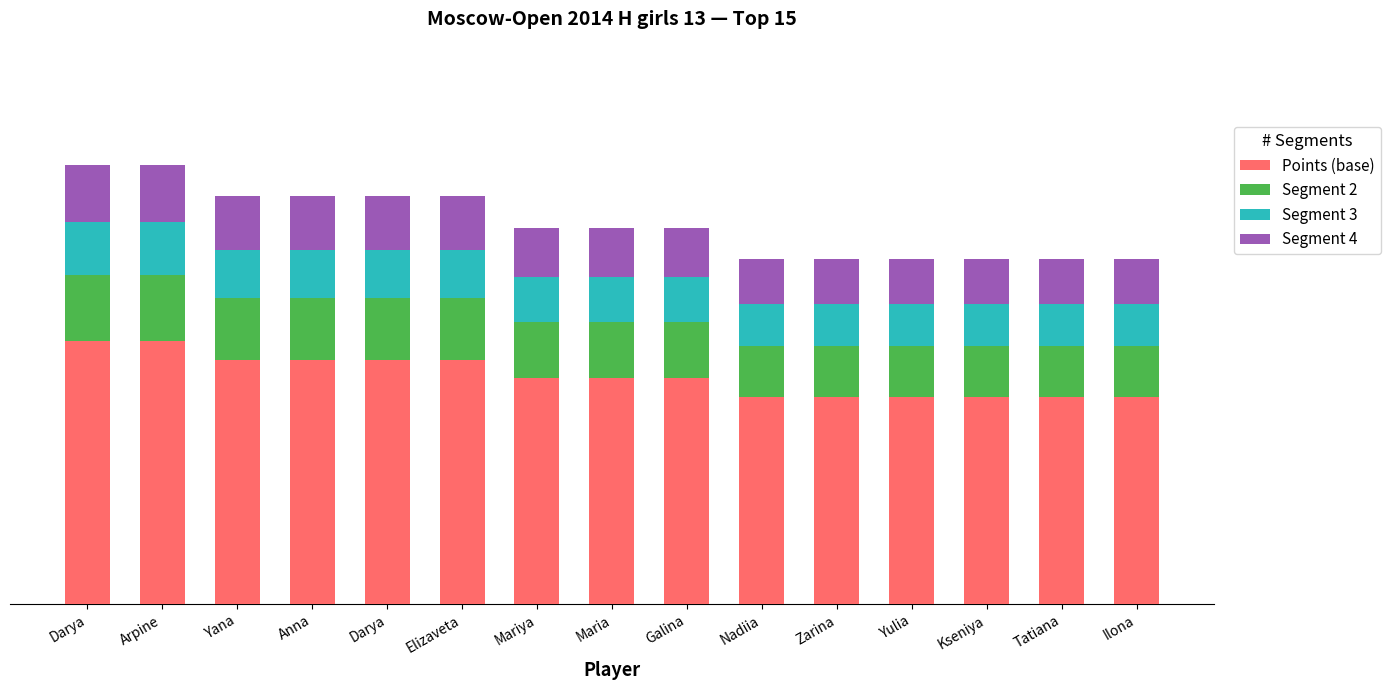

Does the chart contain any negative values?

No